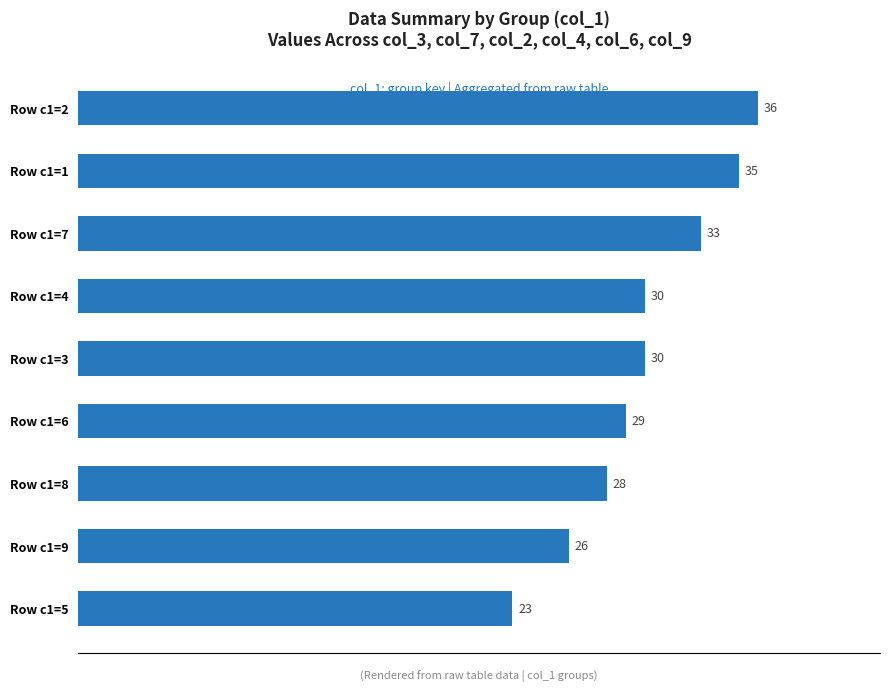

Reading bottom to top, extract all data points from this chart.

Row c1=5=23	Row c1=9=26	Row c1=8=28	Row c1=6=29	Row c1=3=30	Row c1=4=30	Row c1=7=33	Row c1=1=35	Row c1=2=36